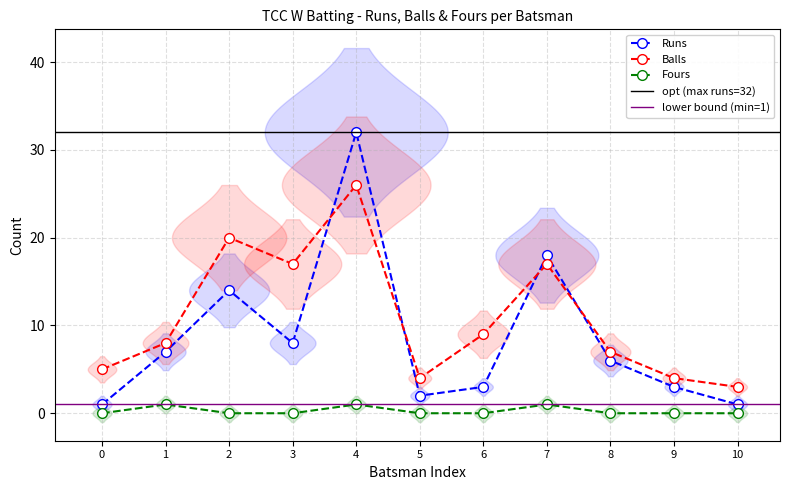

True or false: Fours and Runs intersect in this chart.

False